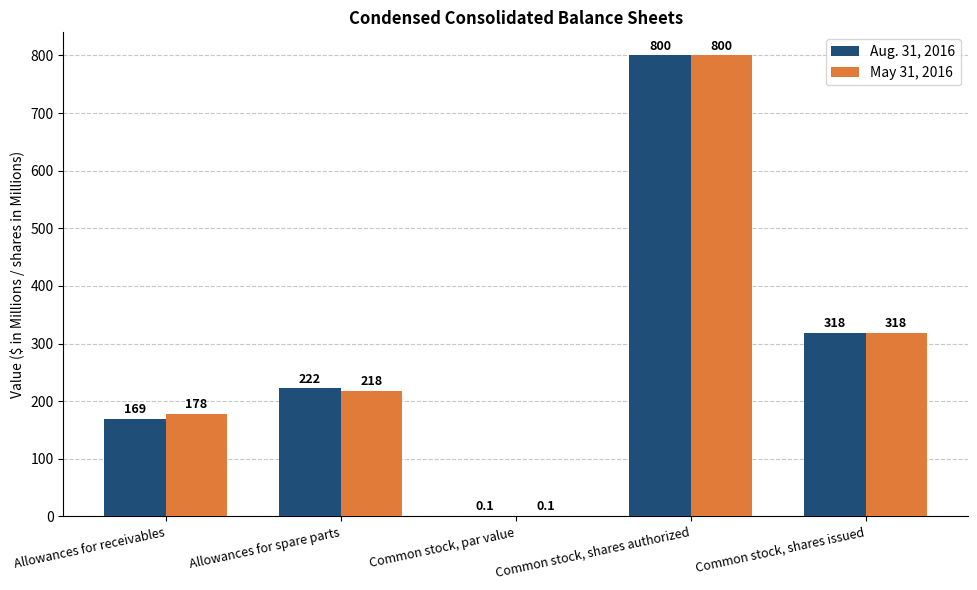

Reading right to left, transcribe all the data shown in this chart.

Aug. 31, 2016: 318.0	800.0	0.1	222.0	169.0
May 31, 2016: 318.0	800.0	0.1	218.0	178.0